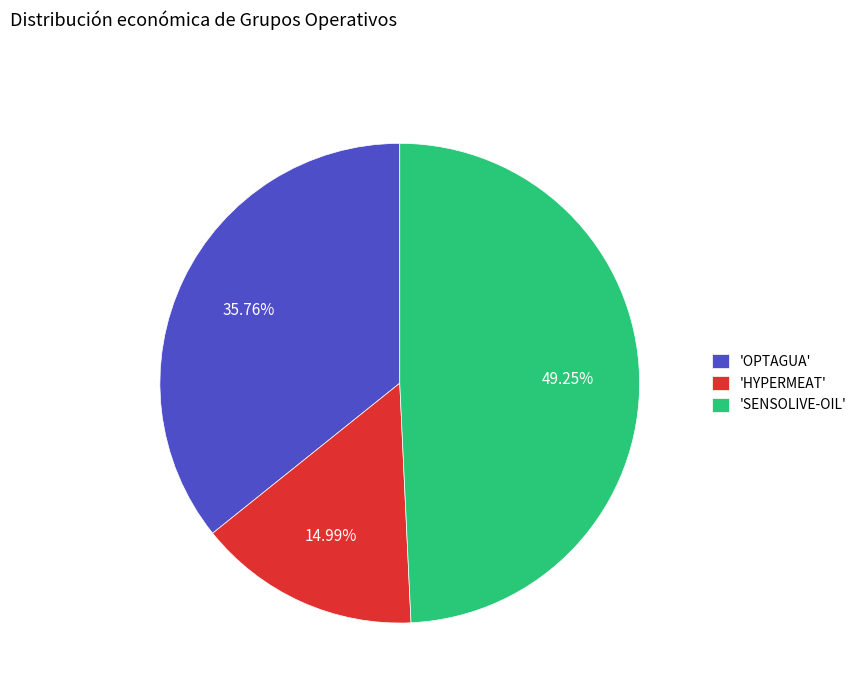

Does 'OPTAGUA' account for over 50% of the chart?

No